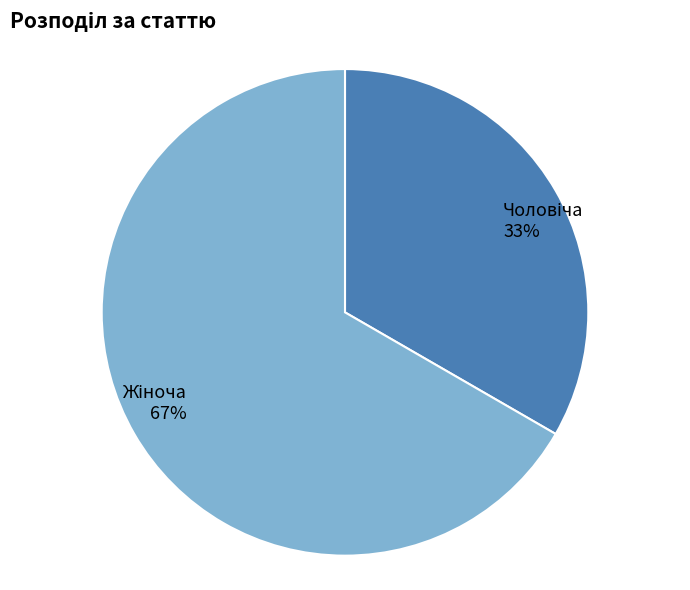

Does any single category account for the majority?

Yes